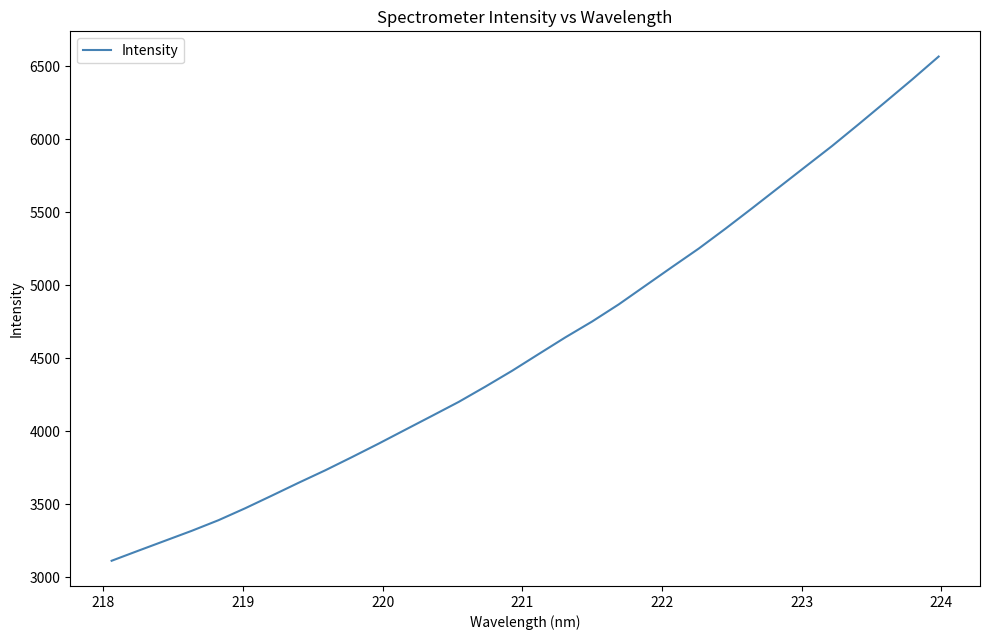

What is the smallest value displayed?

3114.5